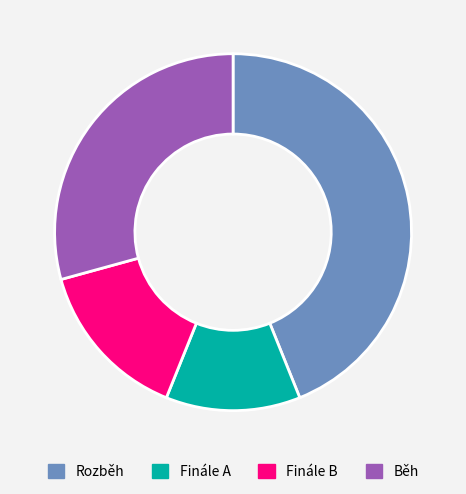

Is the sum of Rozběh and Finále A greater than half?

Yes